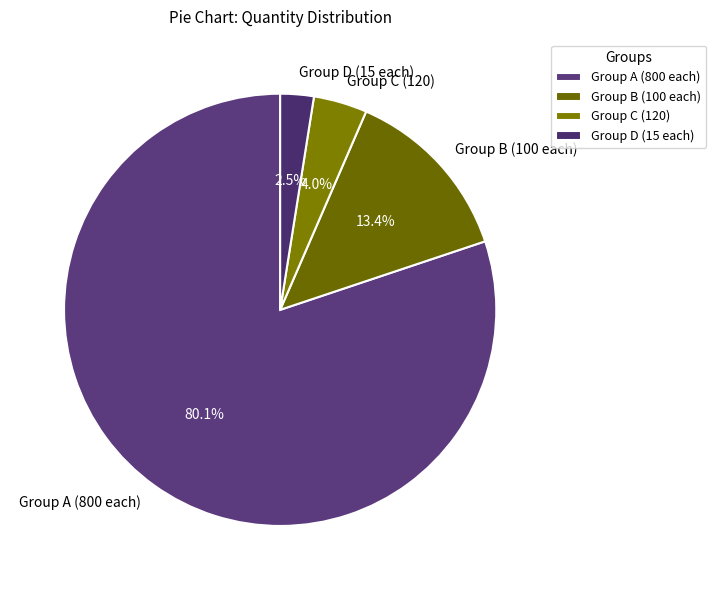

Is there a majority slice in this chart?

Yes